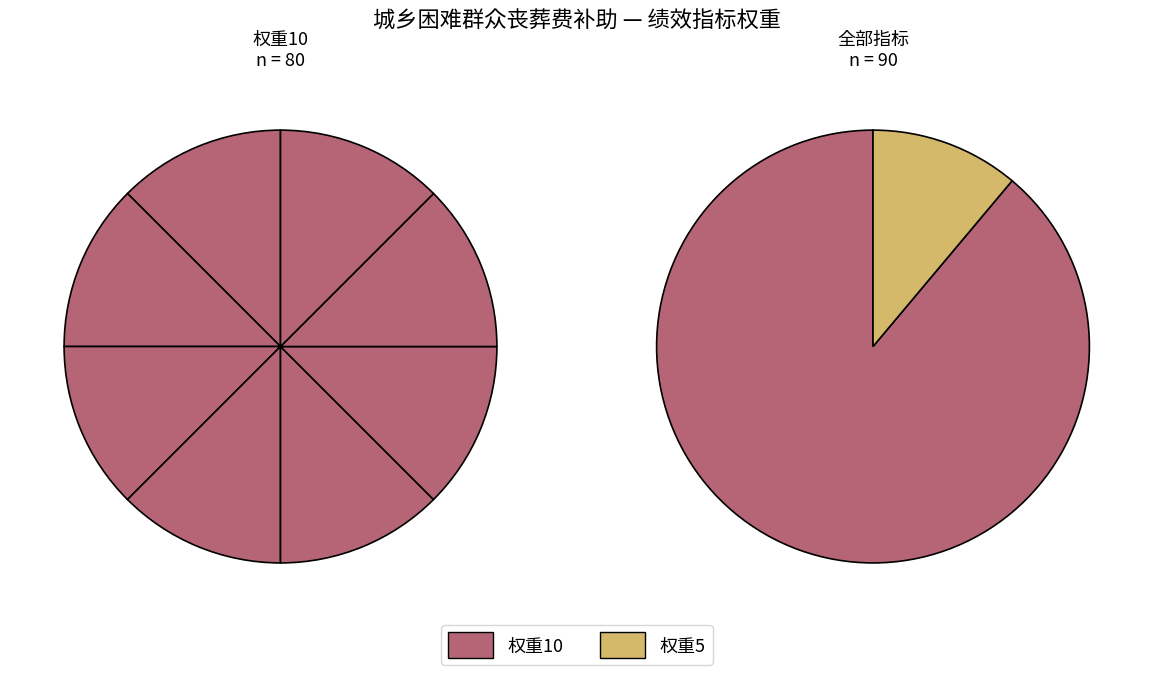

Count the number of slices in the pie.

10